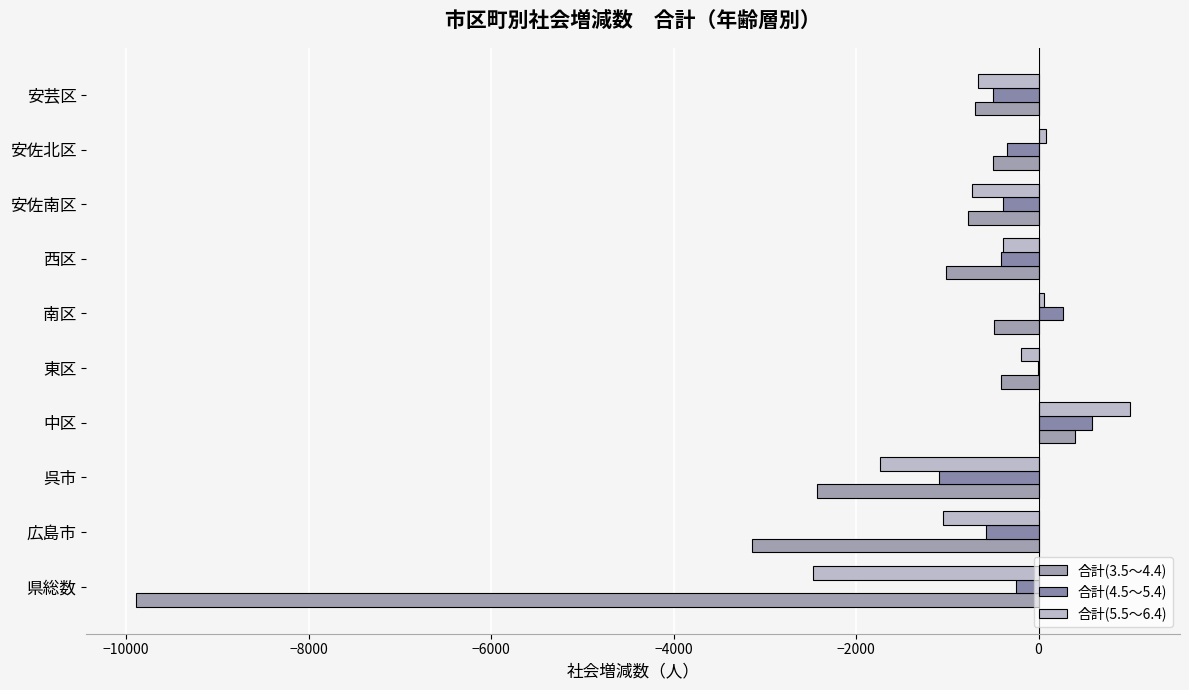

Reading left to right, transcribe all the data shown in this chart.

合計(3.5～4.4): -9891	-3138	-2427	399	-412	-493	-1016	-776	-503	-702
合計(4.5～5.4): -247	-571	-1087	585	-6	266	-413	-387	-351	-495
合計(5.5～6.4): -2471	-1046	-1736	1005	-197	62	-385	-724	78	-663